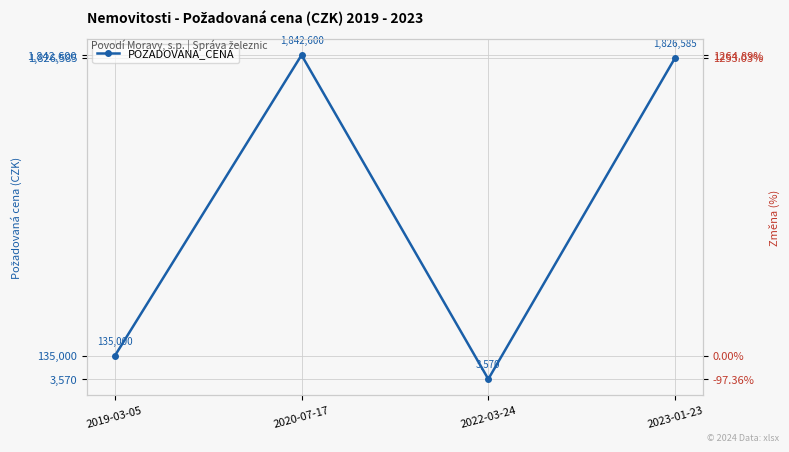

Rank the series by their maximum value, from highest to lowest.

POZADOVANA_CENA, Změna (%)